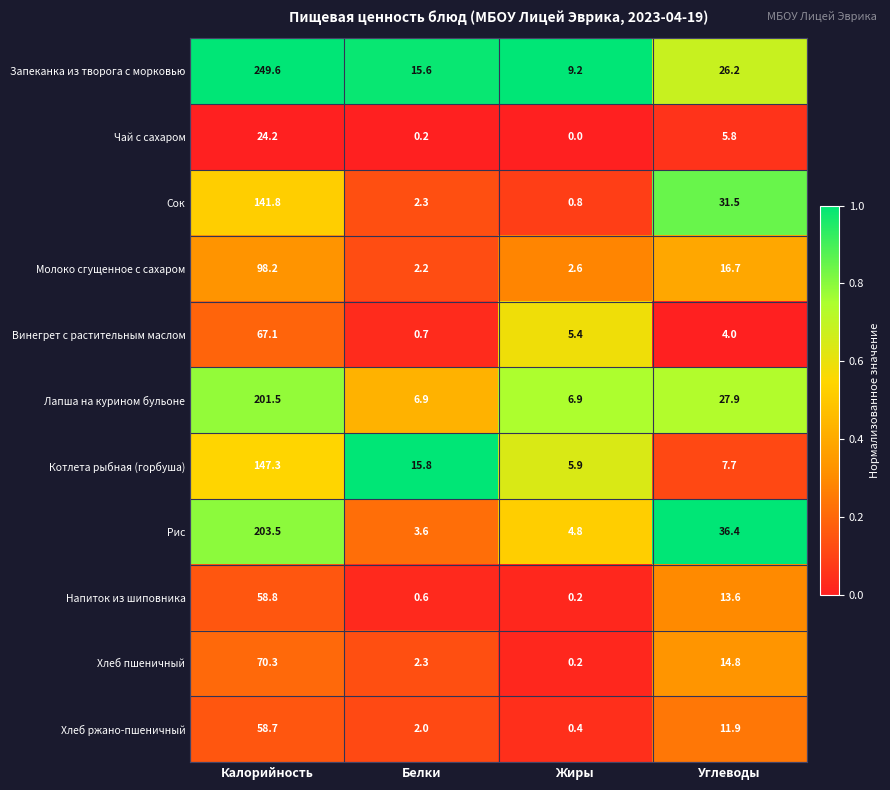

What is the minimum value for Молоко сгущенное с сахаром?

2.2